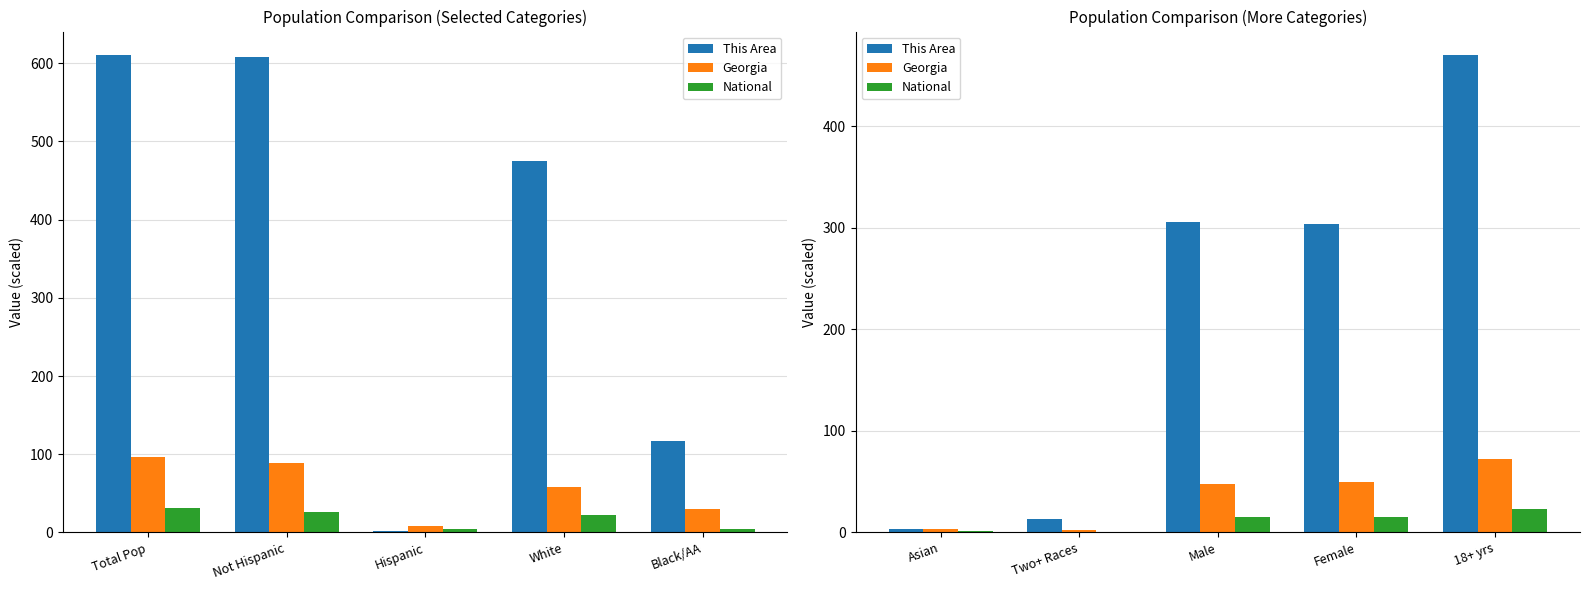

The National series shows 0.7 at Asian. True or false?

False